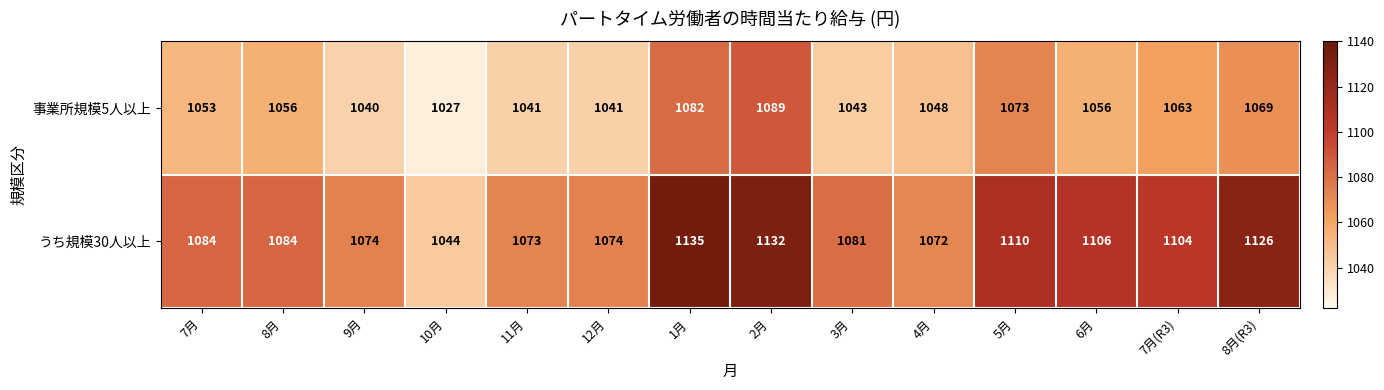

At 9月, list the series in order from smallest to largest.

事業所規模5人以上, うち規模30人以上